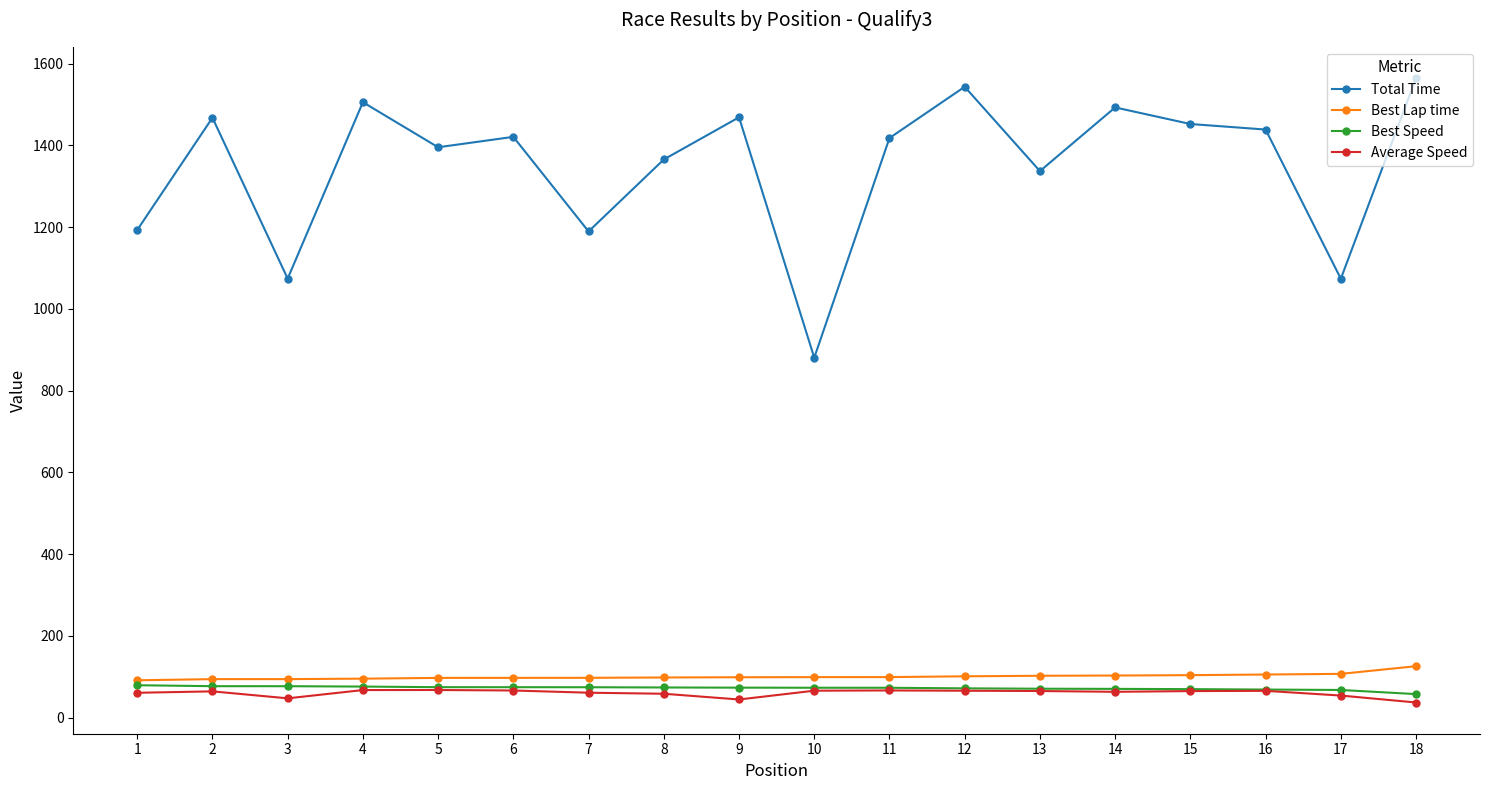

What value does the Average Speed series have at 13?

65.3